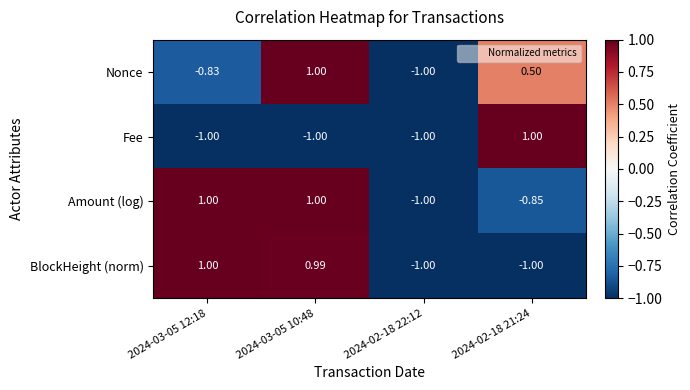

How many values in the BlockHeight (norm) series exceed 0?

2